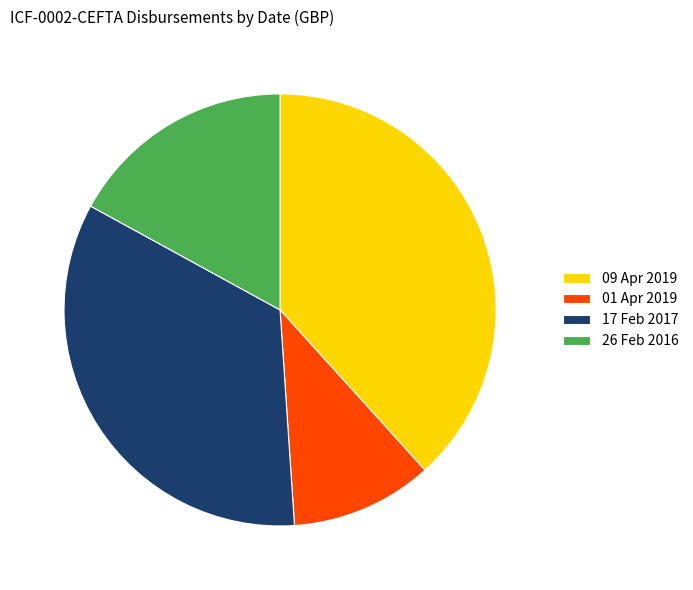

Which slice is the smallest?

01 Apr 2019